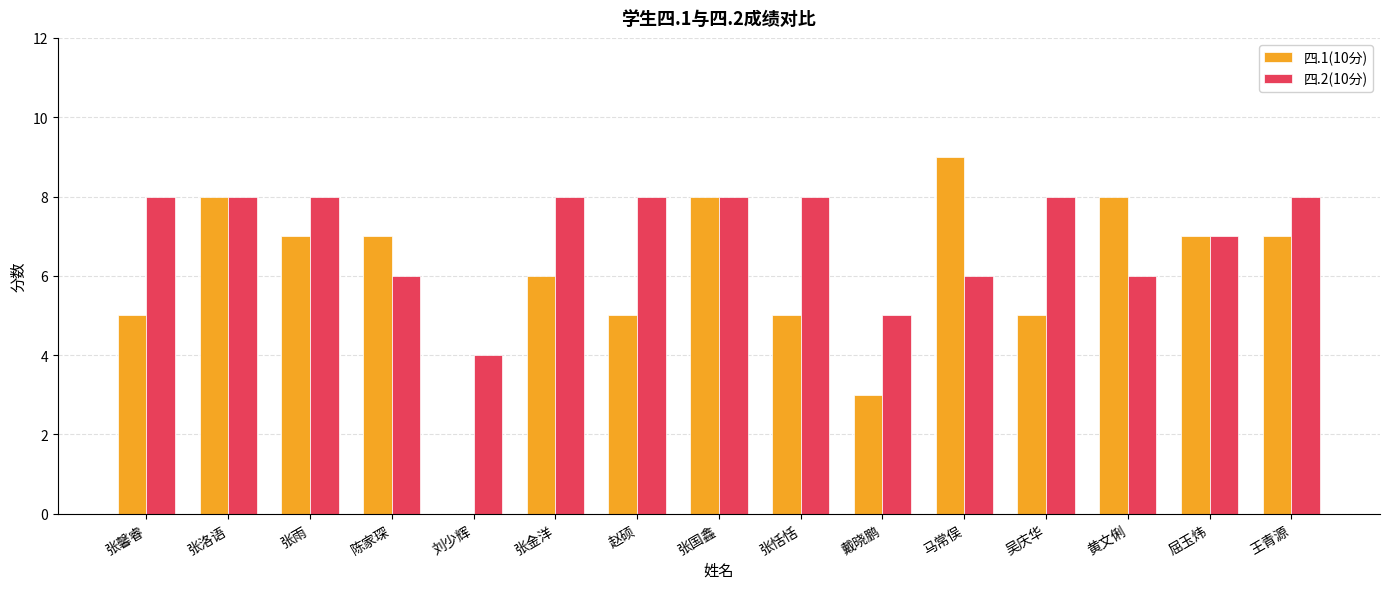

What are all the series names shown in the legend?

四.1(10分), 四.2(10分)